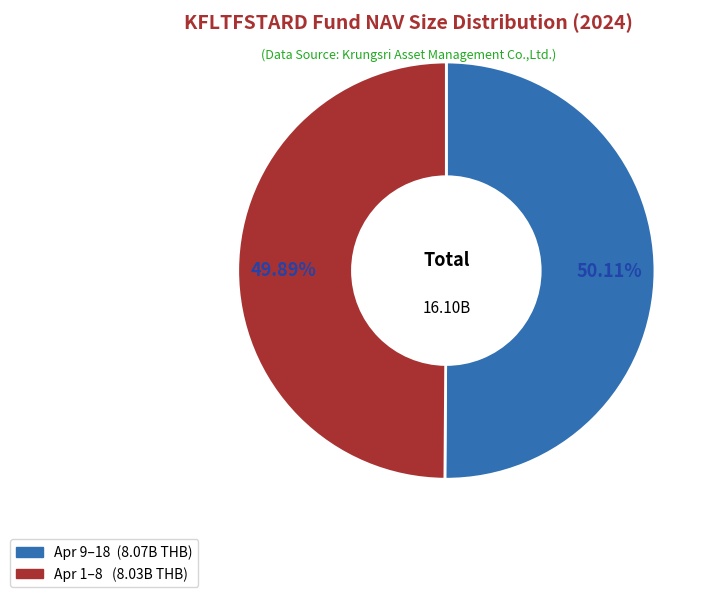

Does any single category account for the majority?

Yes